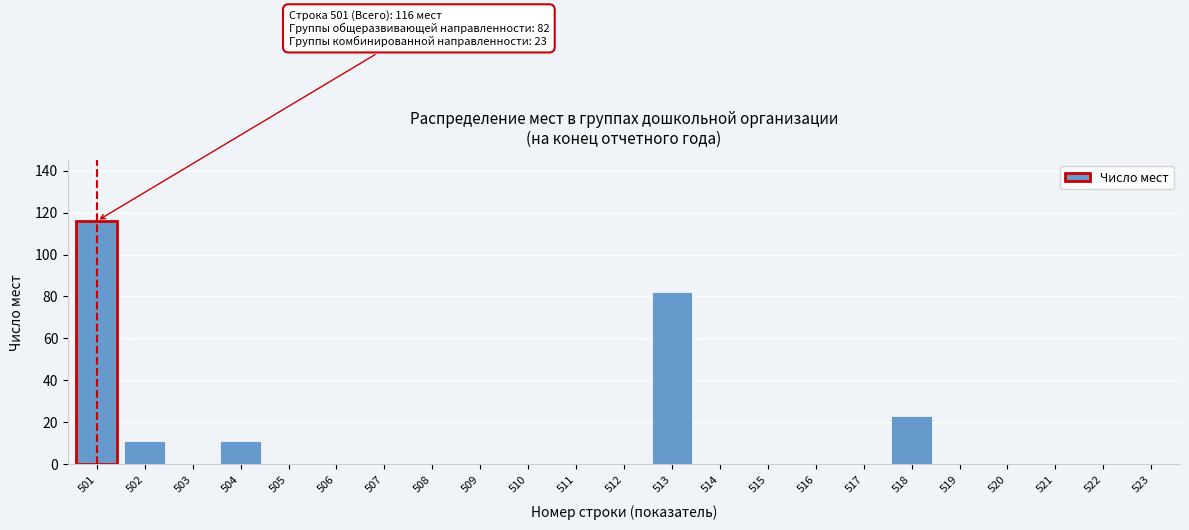

Reading right to left, what are all the values shown in this chart?

523=0	522=0	521=0	520=0	519=0	518=23	517=0	516=0	515=0	514=0	513=82	512=0	511=0	510=0	509=0	508=0	507=0	506=0	505=0	504=11	503=0	502=11	501=116